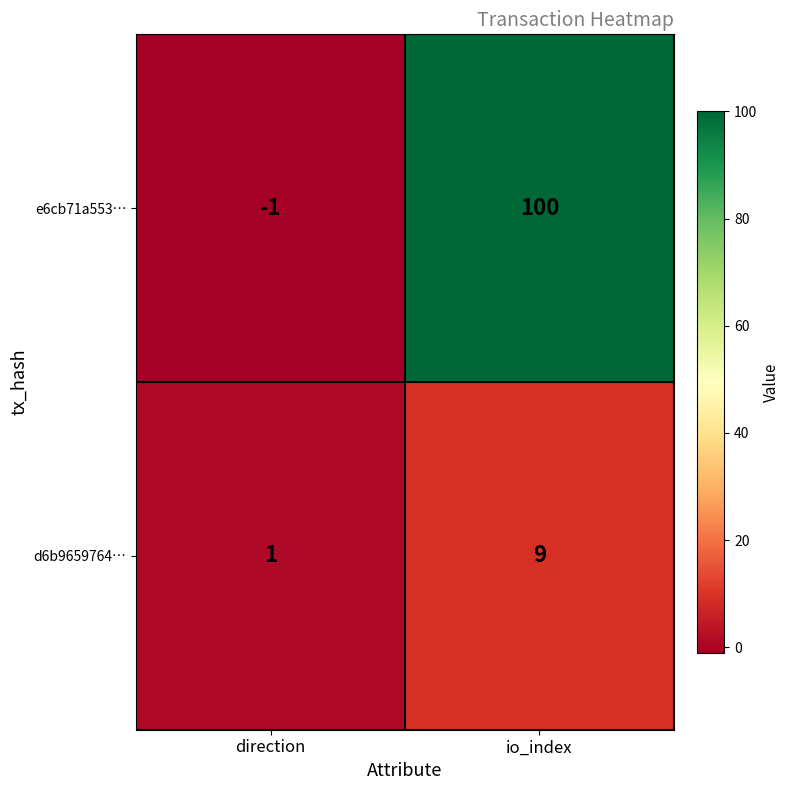

Reading right to left, what are all the values shown in this chart?

e6cb71a553…: io_index=100	direction=-1
d6b9659764…: io_index=9	direction=1